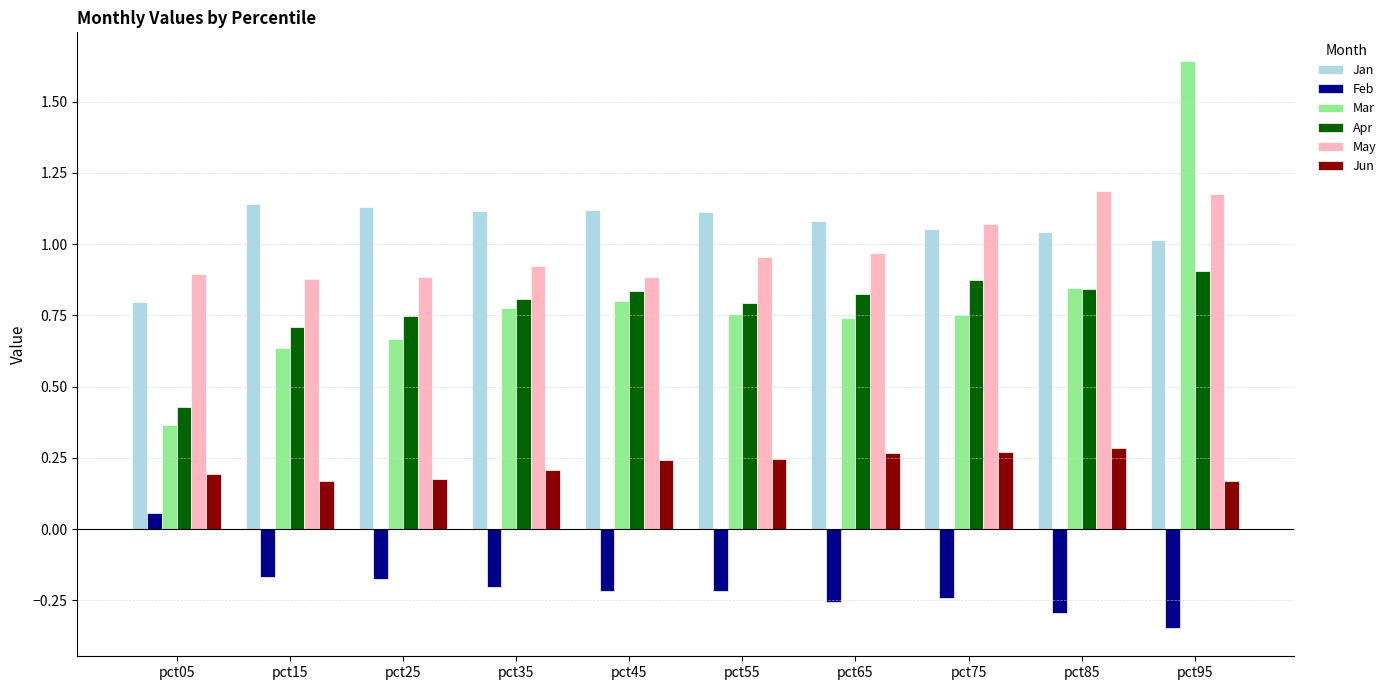

Where is Jan nearest to the value 0?

pct05